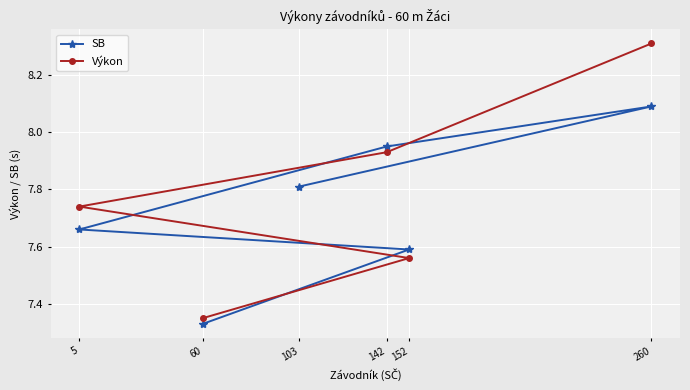

True or false: SB has a value of 12.3 at 103.

False